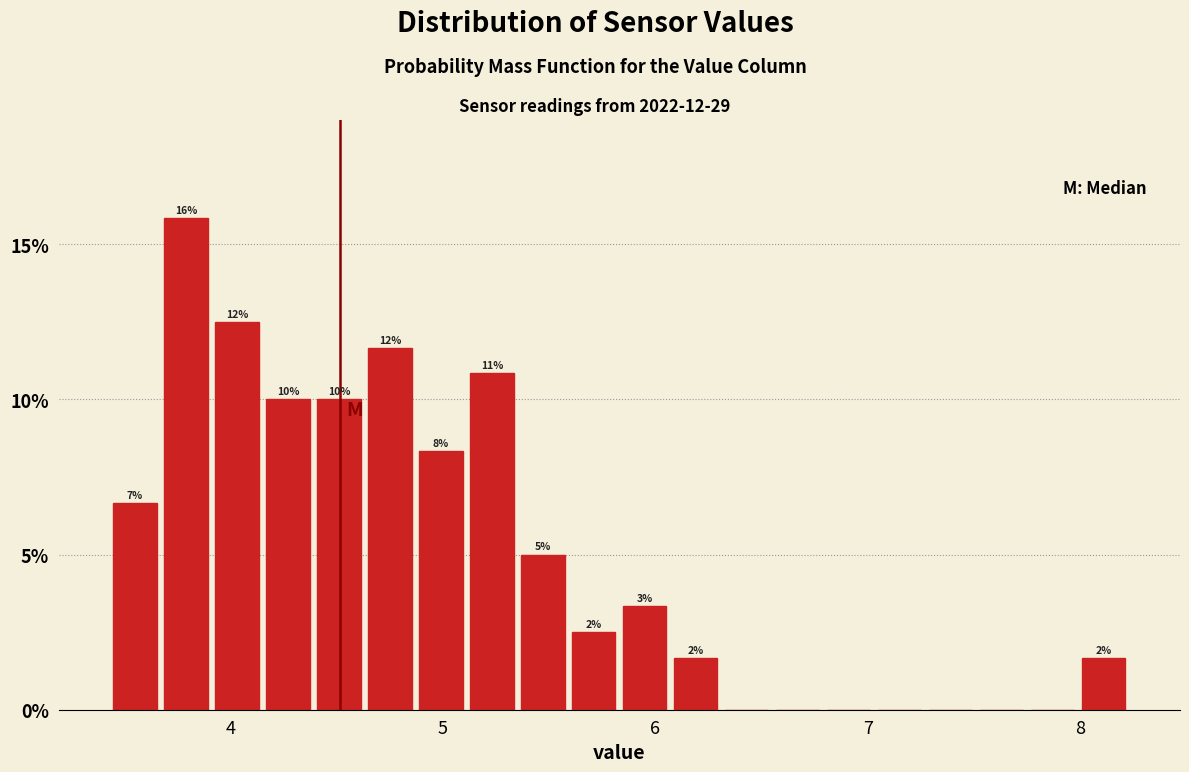

Around what value on the x-axis is the tallest bar? Give the approximate position of its centre, as read against the axis.

3.8